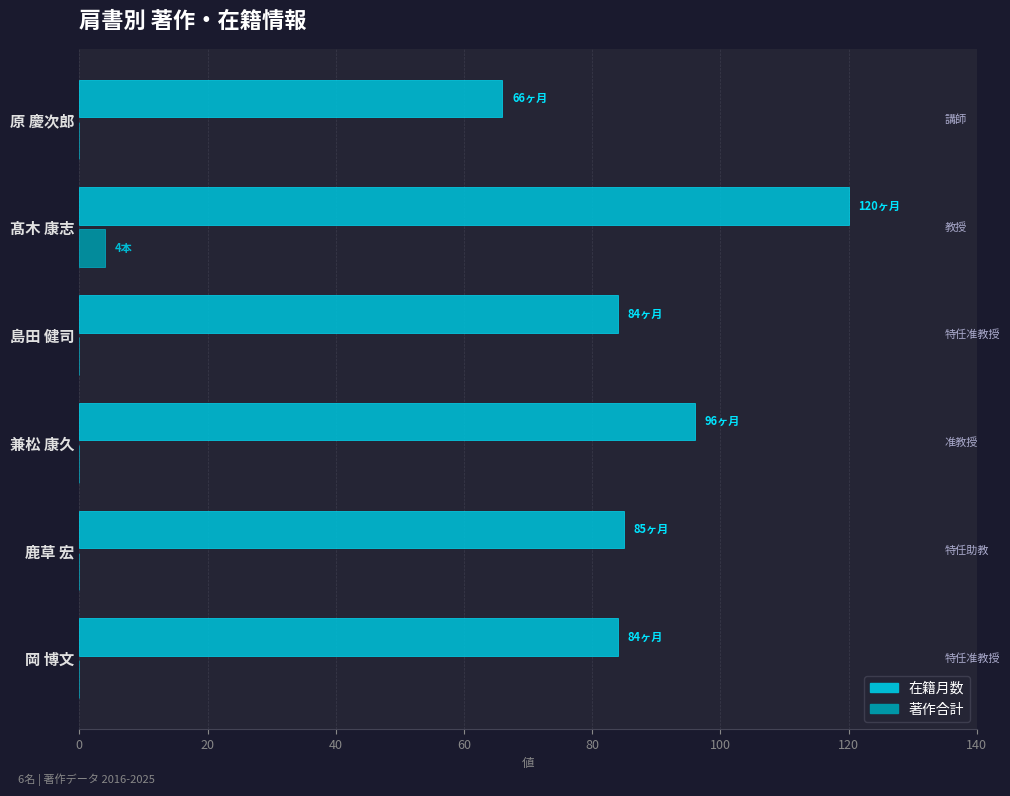

Which series changed the most between 鹿草 宏 and 原 慶次郎?

在籍月数